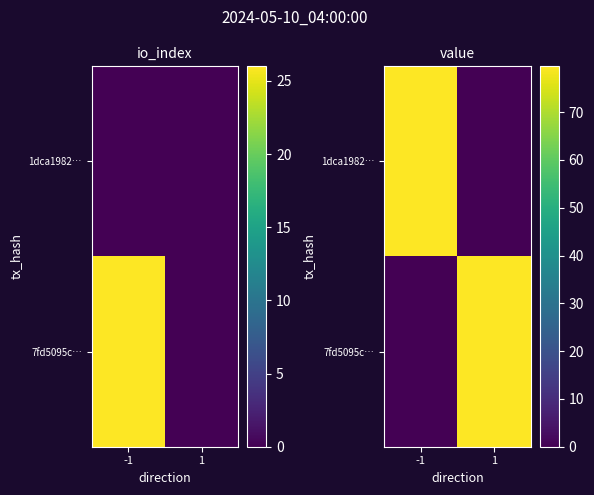

What is the sum of the 1dca1982… values at 1 and -1?

79.6